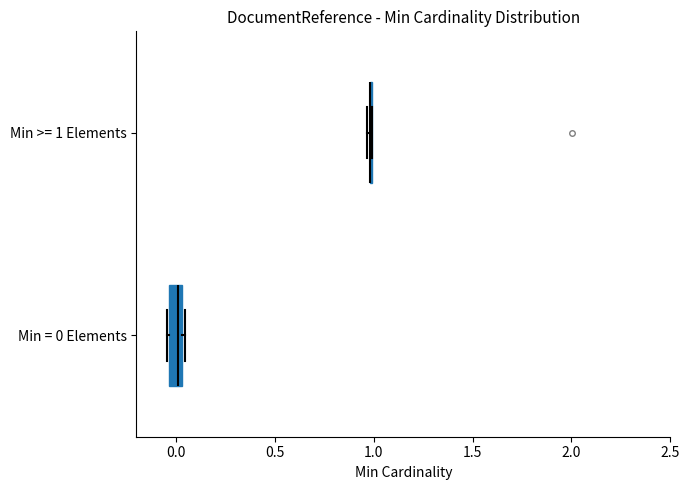

Where is the right edge of the box for Min = 0 Elements on the x-axis? The values are not printed on the chart, so give them approximately, as read against the axis.

0.05